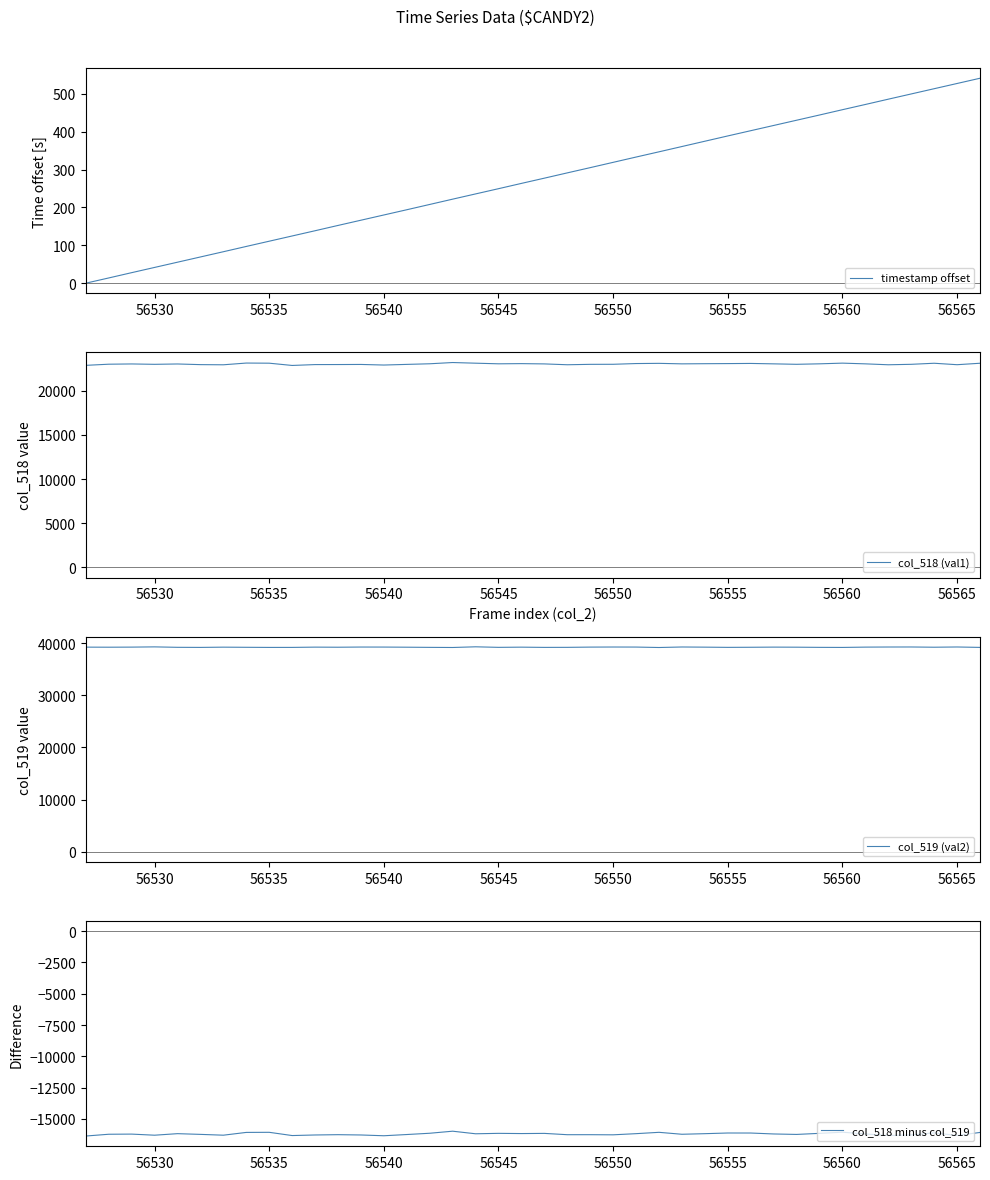

True or false: col_518 (val1) has more than 1 points higher than both neighbors.

True